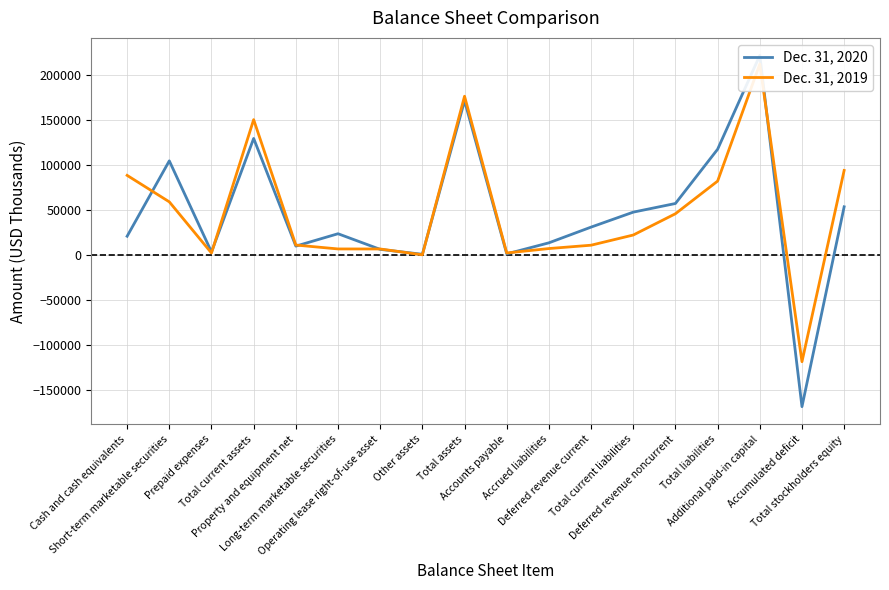

Where is Dec. 31, 2020 nearest to the value 26916?

Long-term marketable securities